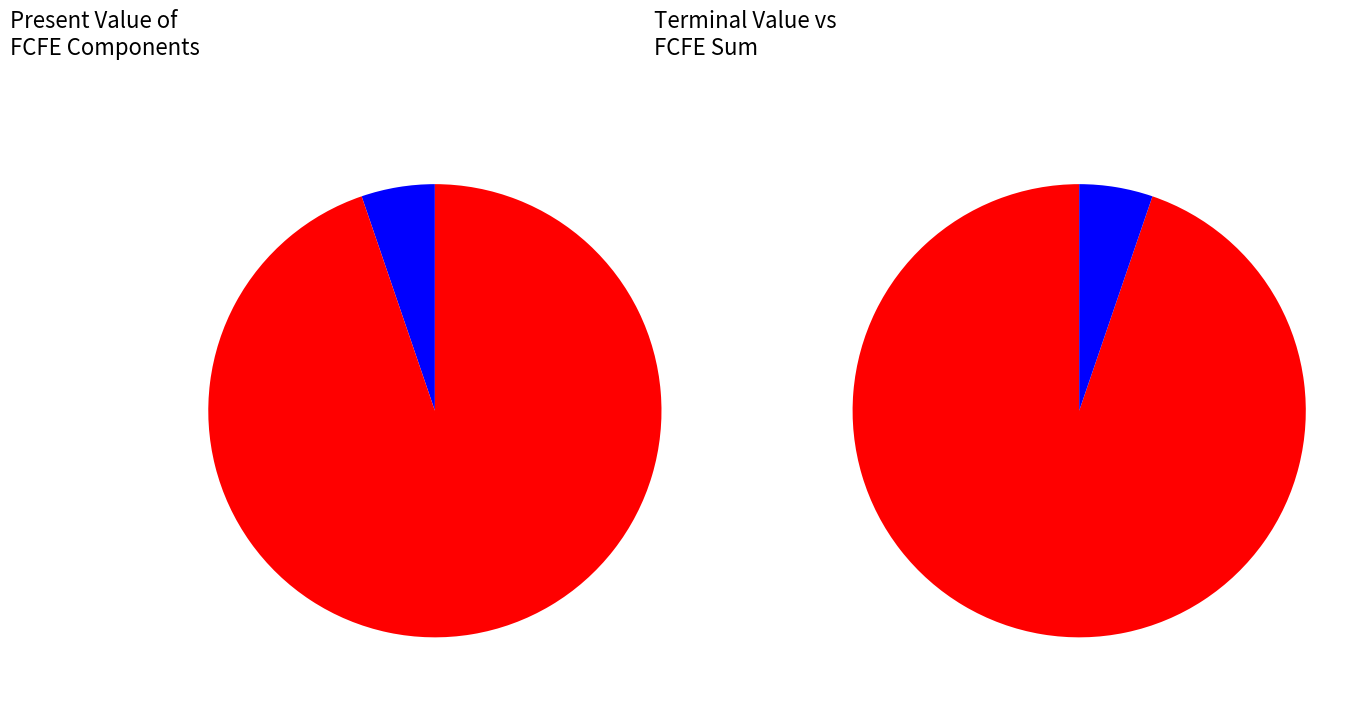

What is the change in value from FCFE(5) to TV(5)?

+2781079